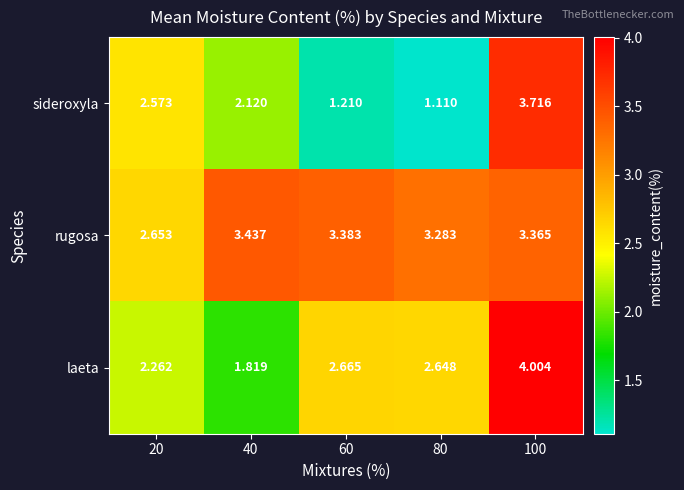

What is the spread (max minus min) of values at 40?

1.6